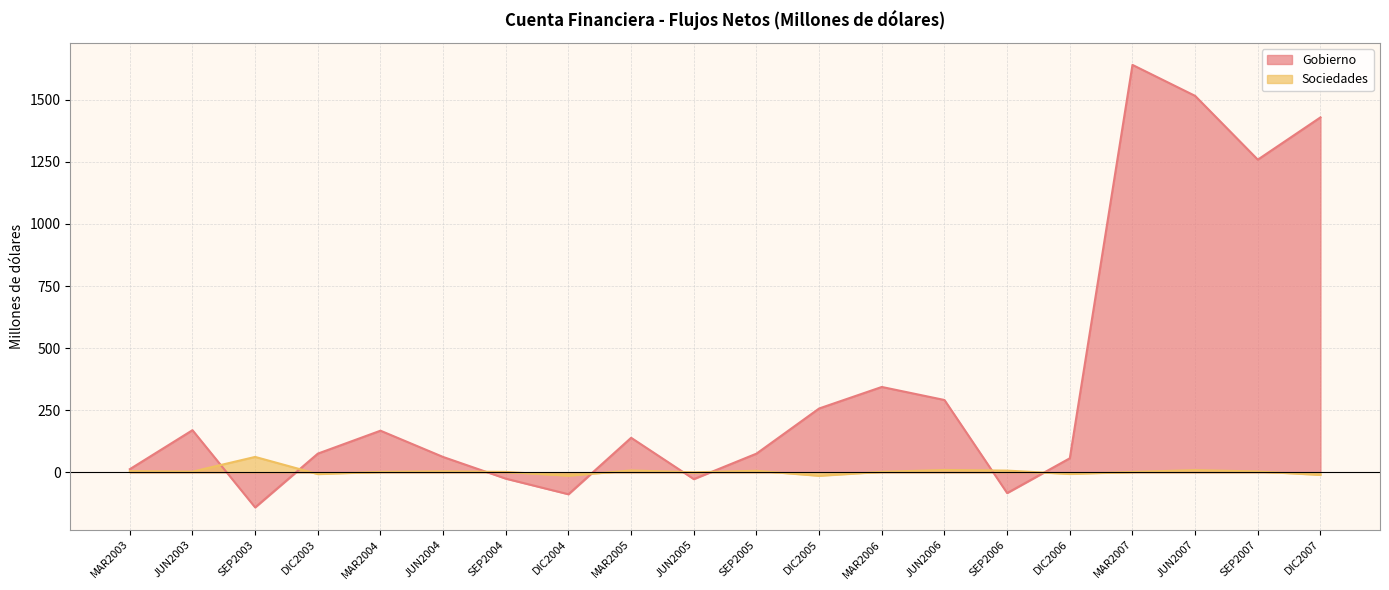

How many data points in Gobierno are above 138?

10